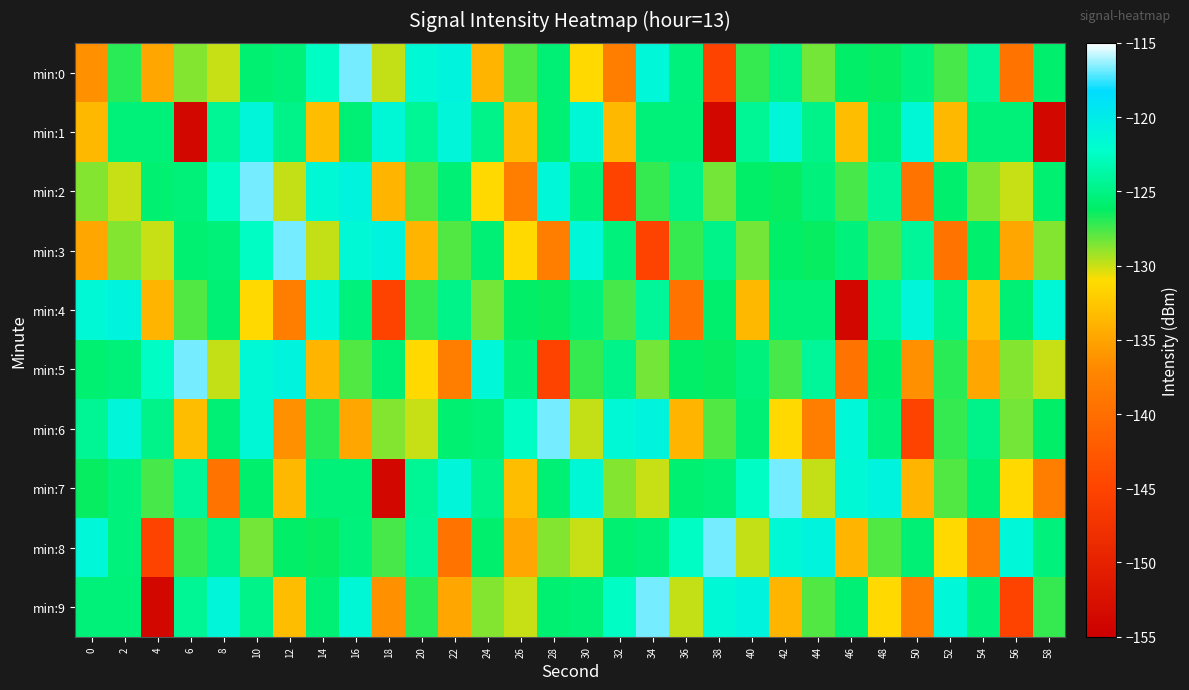

What is the total value across all series at 8?

-1268.7